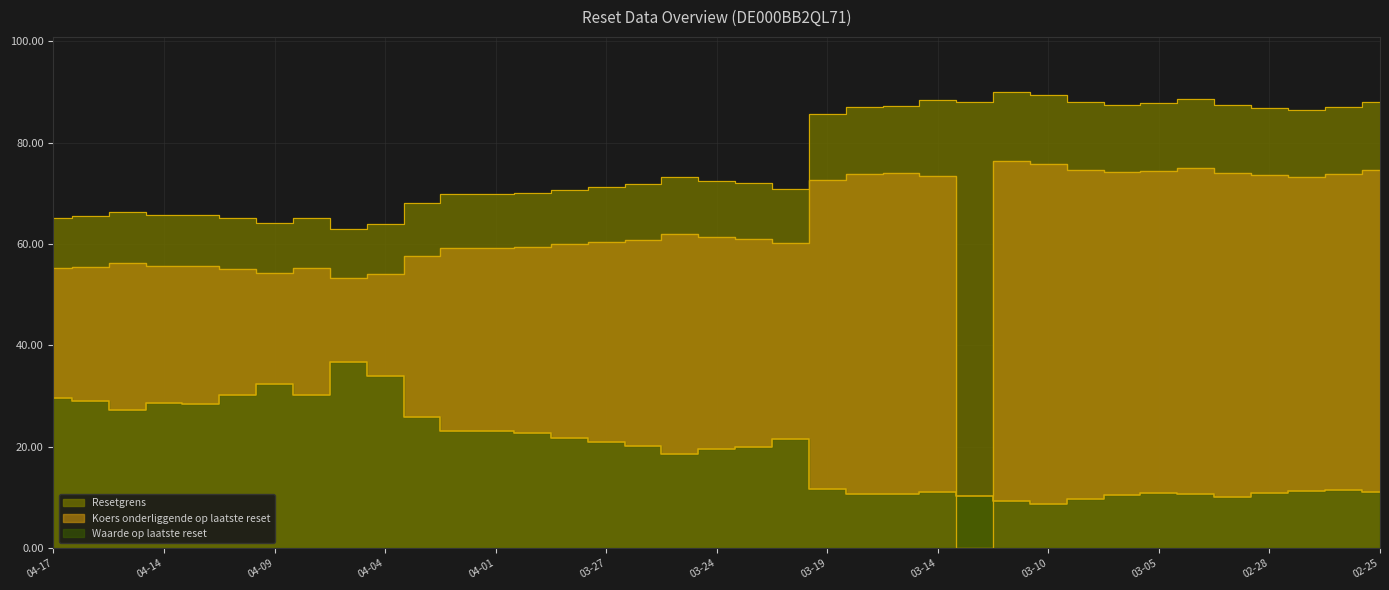

How many lines are shown in the chart?

3